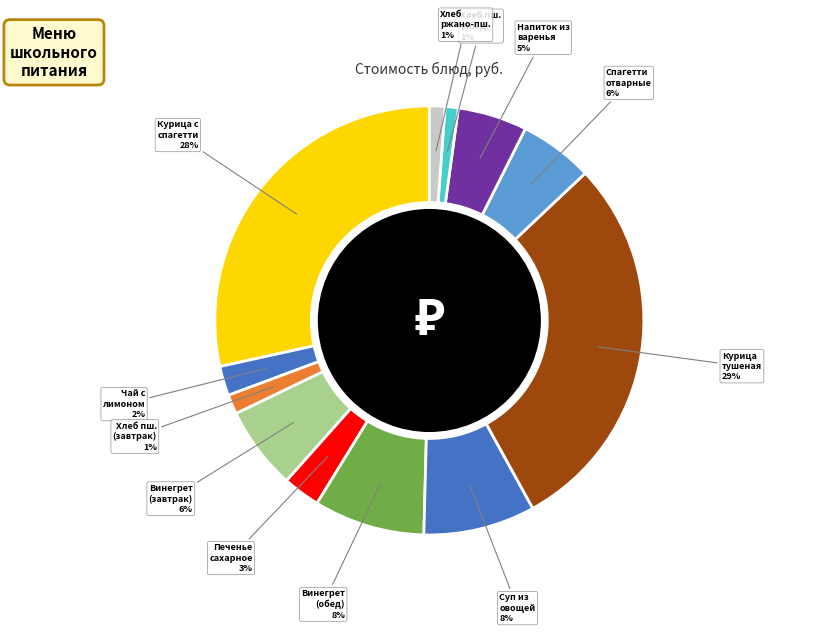

To the nearest percent, what portion does Хлеб ржано-пш. represent?

1%